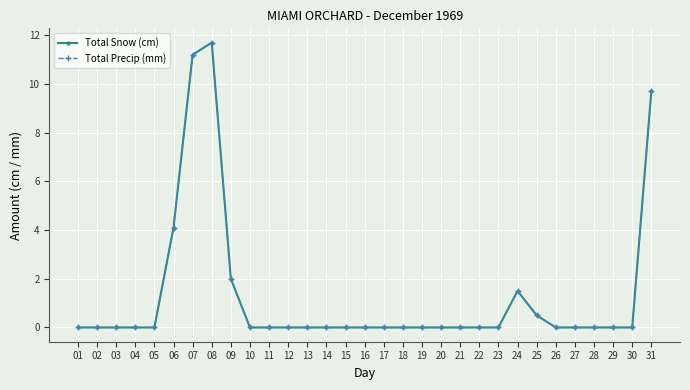

Reading left to right, what are all the values shown in this chart?

Total Snow (cm): 0.0	0.0	0.0	0.0	0.0	4.1	11.2	11.7	2.0	0.0	0.0	0.0	0.0	0.0	0.0	0.0	0.0	0.0	0.0	0.0	0.0	0.0	0.0	1.5	0.5	0.0	0.0	0.0	0.0	0.0	9.7
Total Precip (mm): 0.0	0.0	0.0	0.0	0.0	4.1	11.2	11.7	2.0	0.0	0.0	0.0	0.0	0.0	0.0	0.0	0.0	0.0	0.0	0.0	0.0	0.0	0.0	1.5	0.5	0.0	0.0	0.0	0.0	0.0	9.7